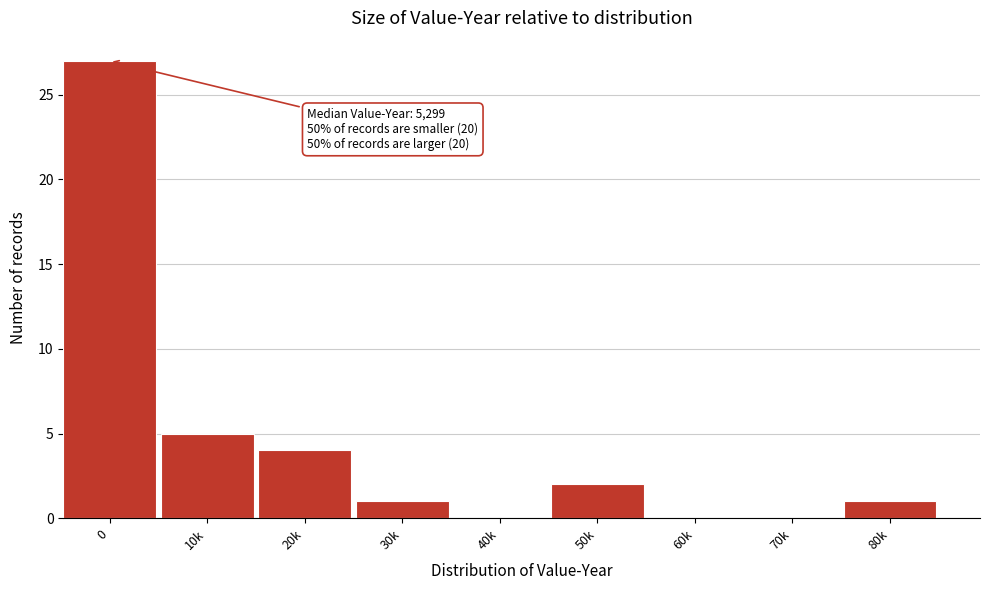

Reading right to left, what are all the values shown in this chart?

80k=1	70k=0	60k=0	50k=2	40k=0	30k=1	20k=4	10k=5	0=27